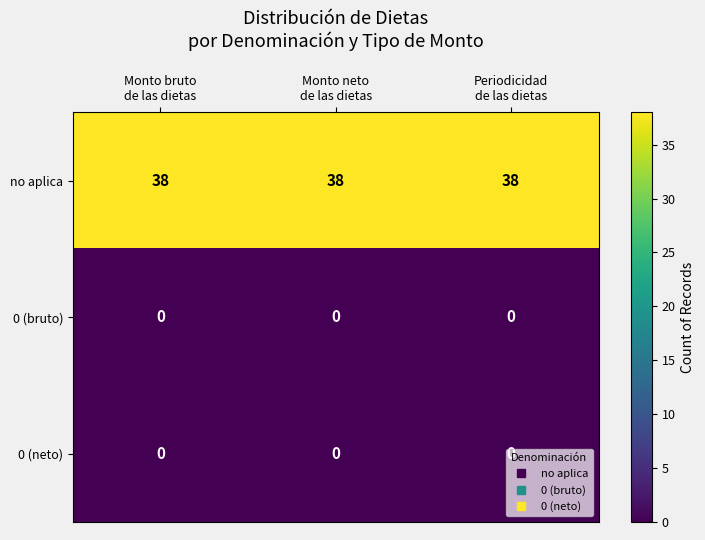

What is the maximum value for no aplica?

38